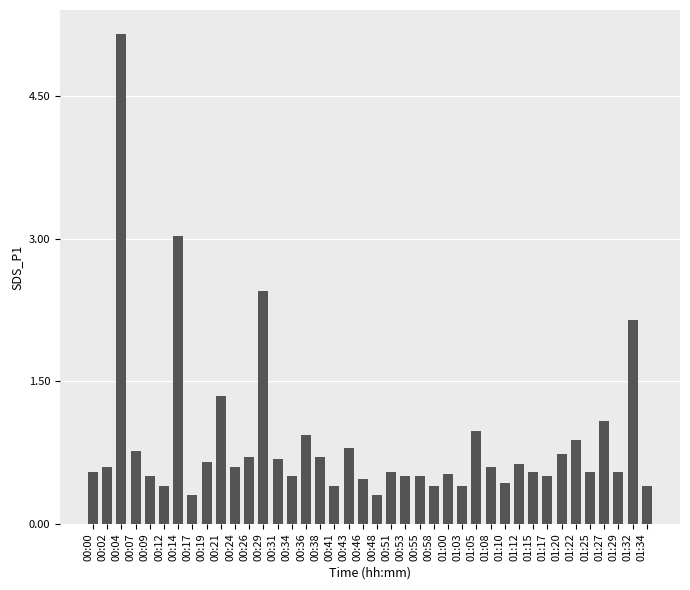

The chart shows a value of 0.6 at 00:24. True or false?

True